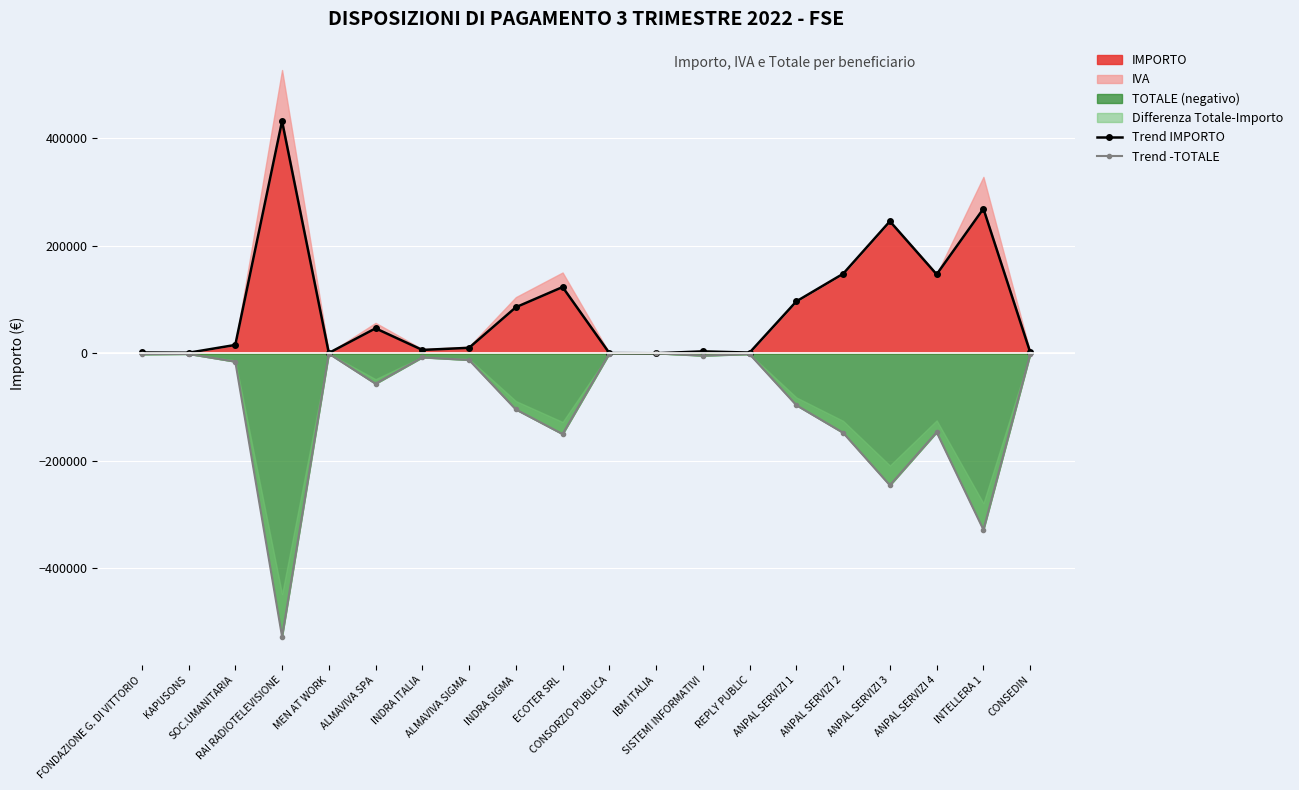

List the series in order of their peak value, lowest first.

Trend -TOTALE, Trend IMPORTO